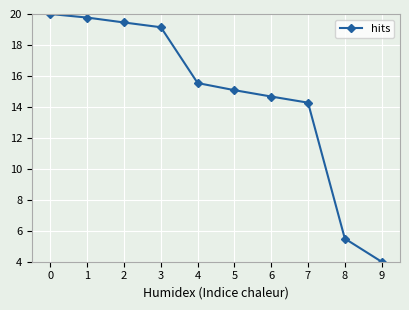

Reading left to right, list all the values displayed in this chart.

0=20.0	1=19.8	2=19.5	3=19.1	4=15.5	5=15.1	6=14.7	7=14.3	8=5.5	9=4.0